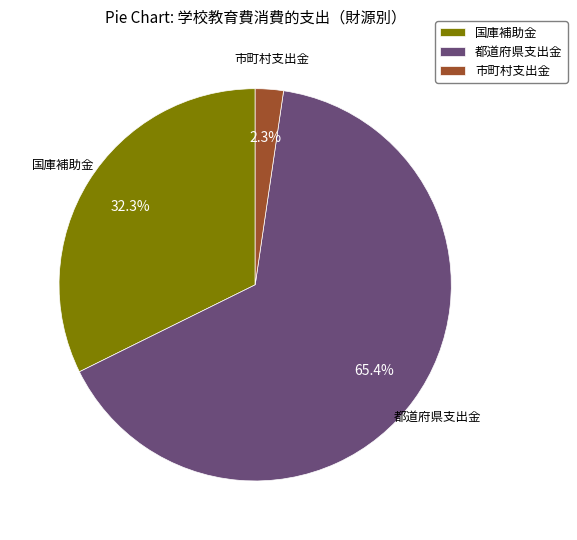

What percentage is the 都道府県支出金 slice, to the nearest percent?

65%